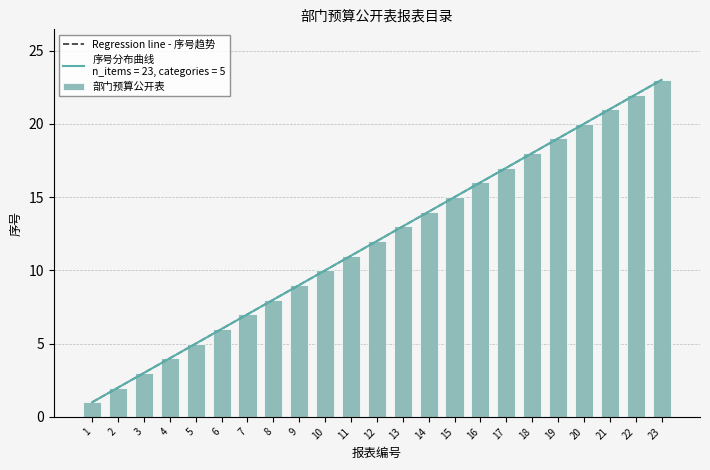

Are the bars horizontal?

No